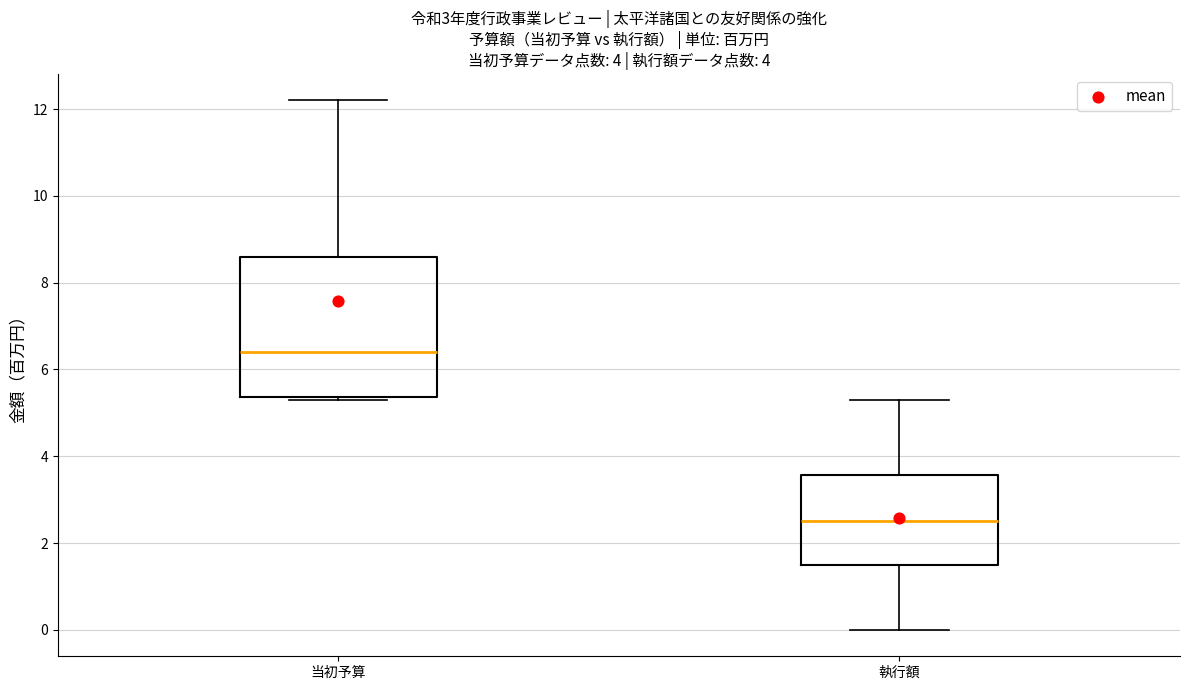

Which box's median line is the lowest?

執行額